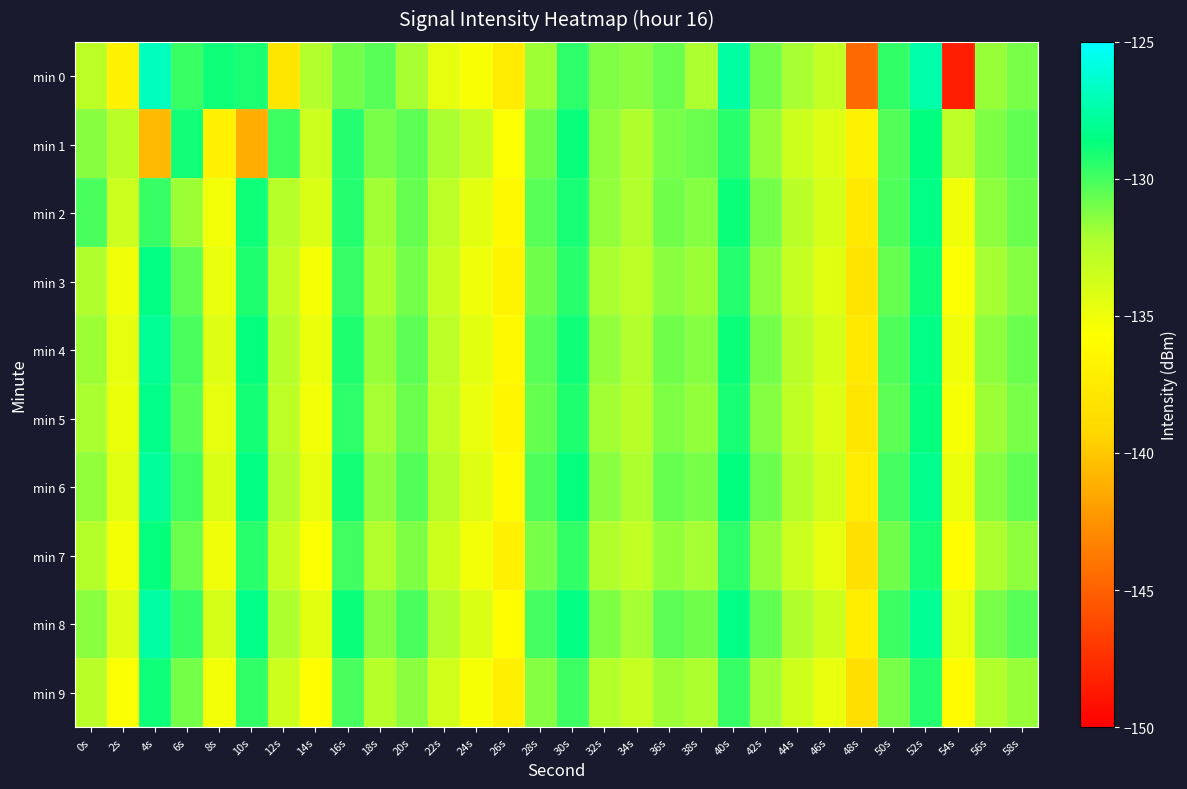

Rank the series by their maximum value, from lowest to highest.

min 9, min 7, min 1, min 3, min 2, min 5, min 4, min 6, min 8, min 0